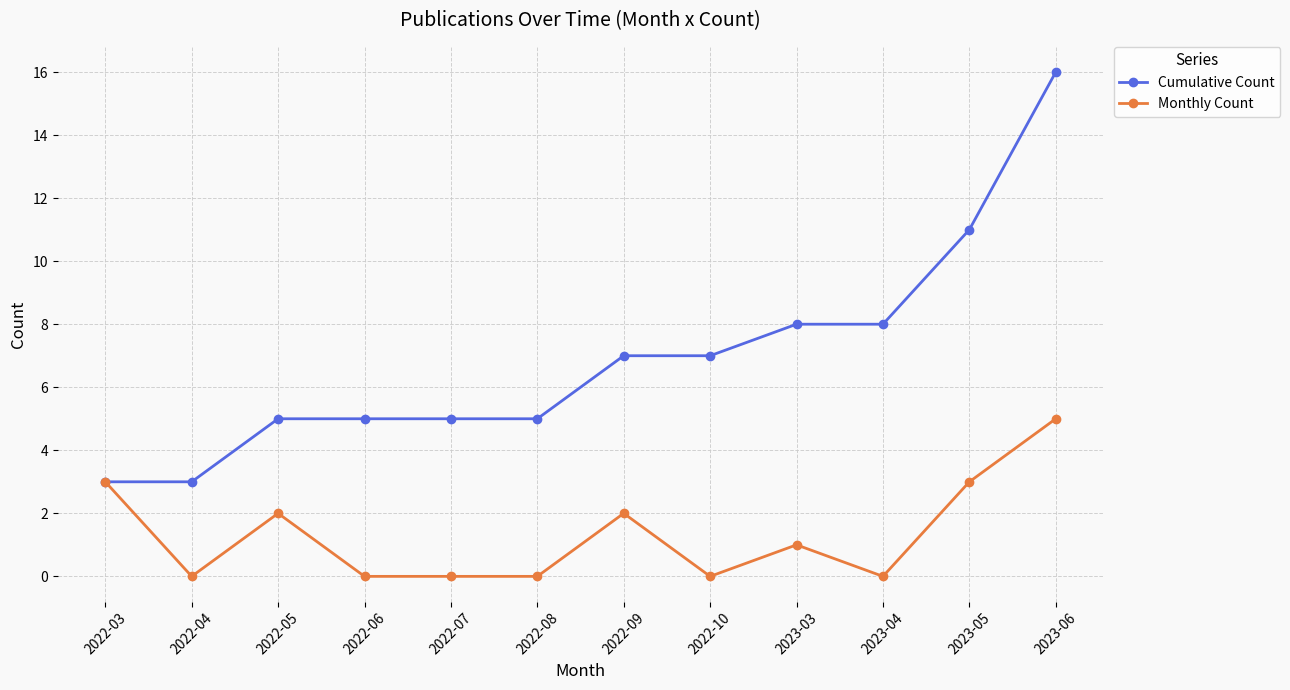

At which category does the chart reach its peak across all series?

2023-06